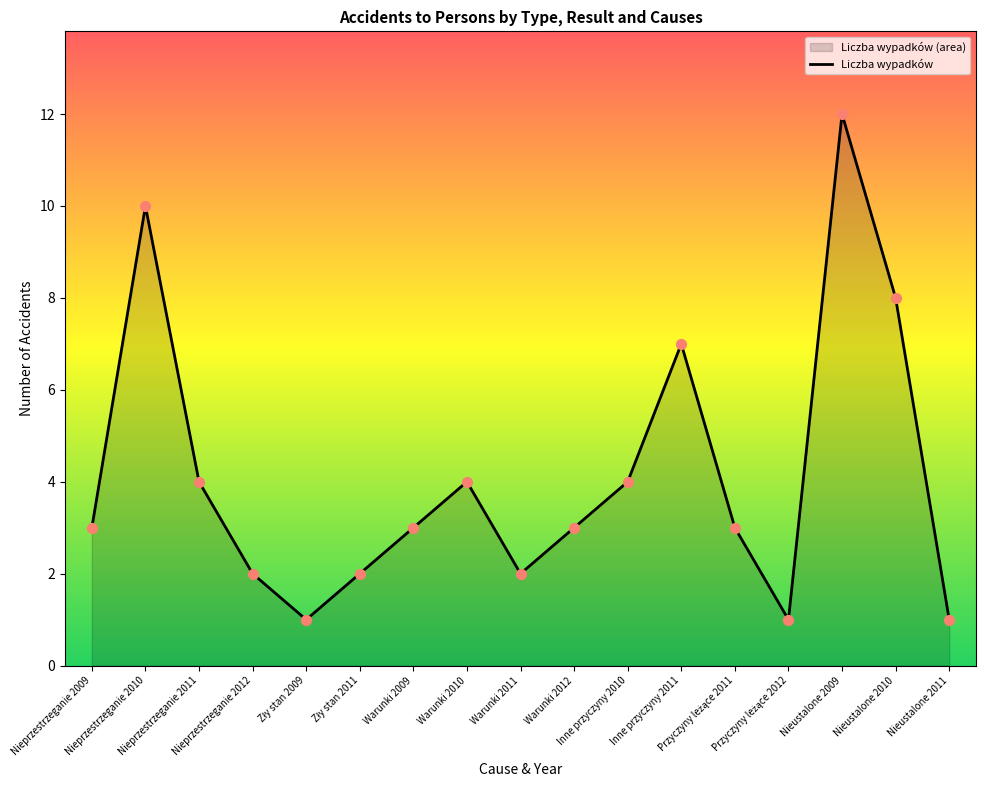

What is the ratio of the value at Nieprzestrzeganie 2009 to the value at Warunki 2012?

1.0